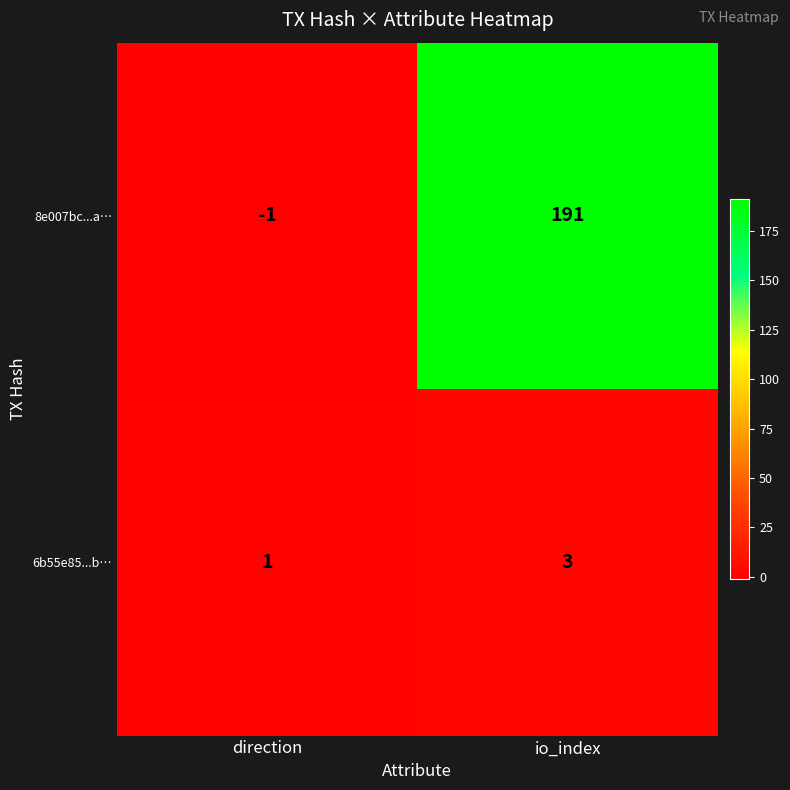

What is the average value of the 8e007bc...a… series?

95